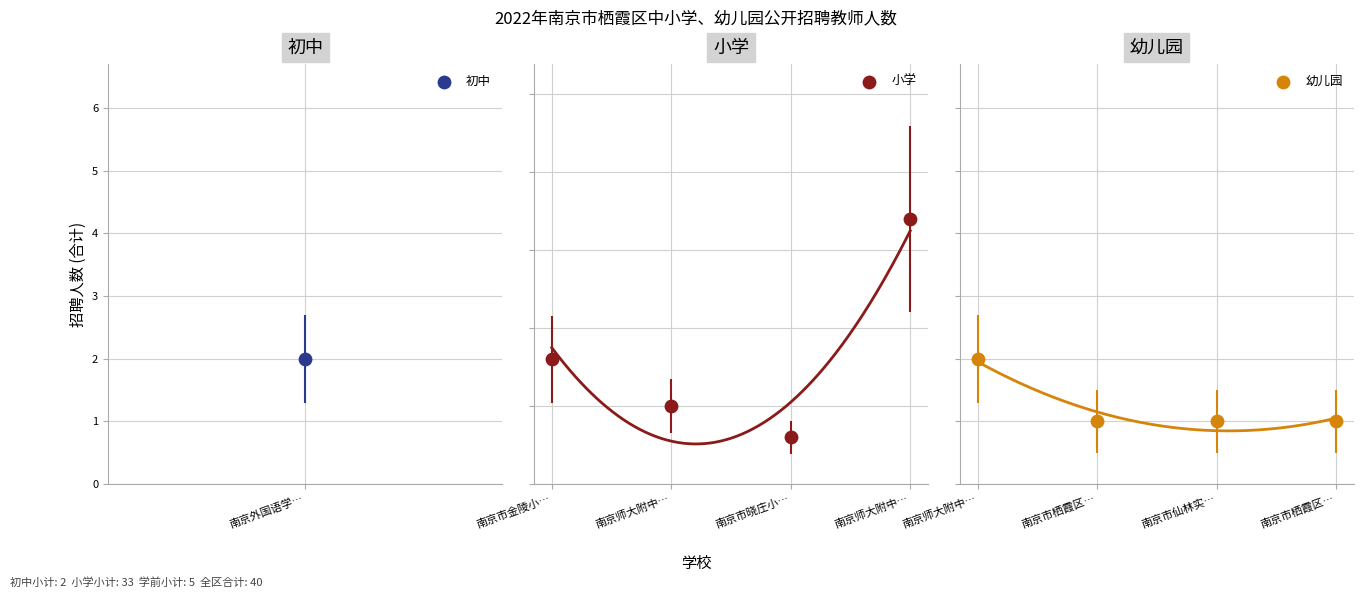

Is the value of 小学 at 2 greater than the value of 幼儿园 at 2?

Yes